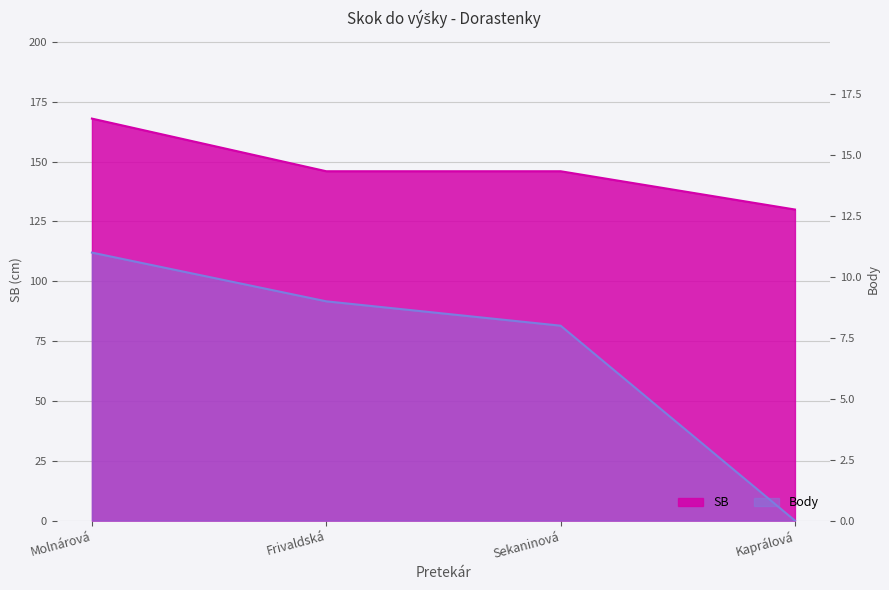

What are all the series names shown in the legend?

SB, Body